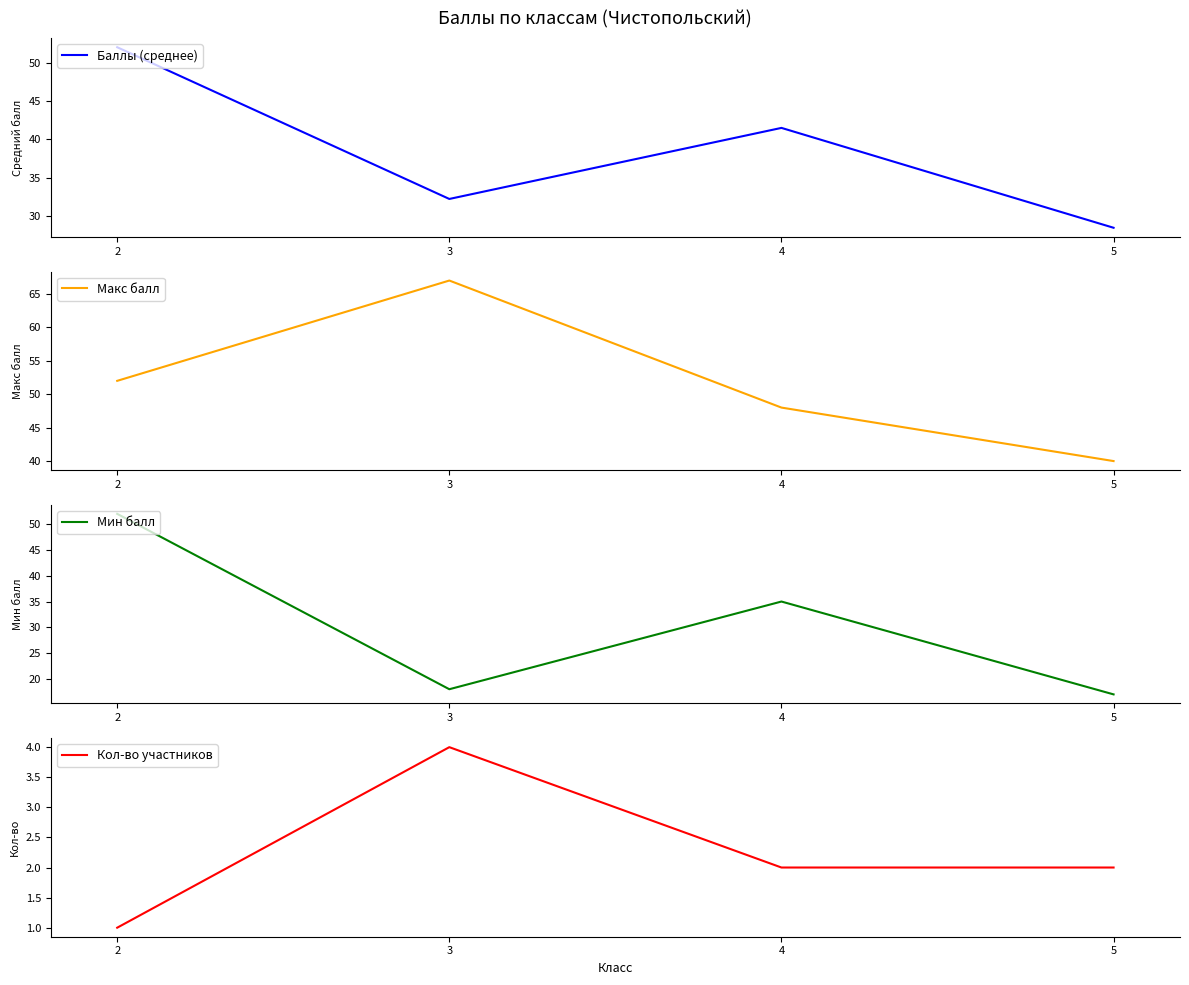

List the series in order of their overall mean, highest first.

Макс балл, Баллы (среднее), Мин балл, Кол-во участников